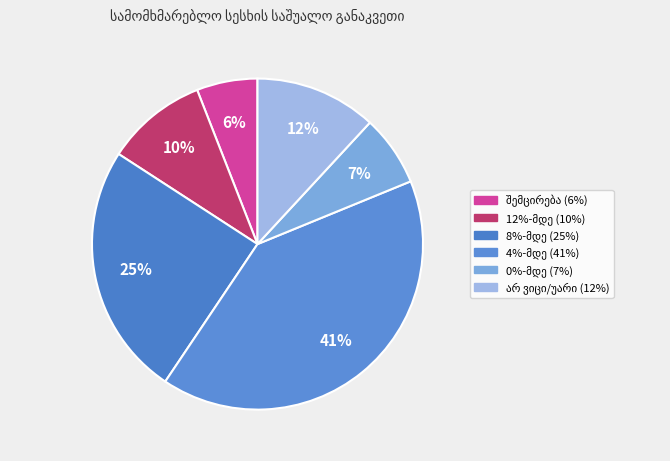

What is the ratio of the value at 8%-მდე to the value at არ ვიცი/უარი?

2.1